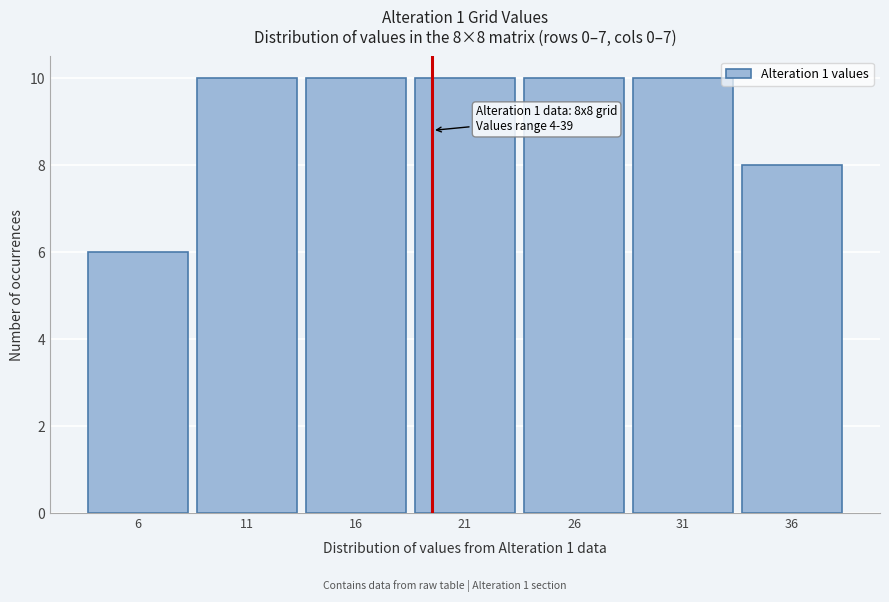

Reading right to left, extract all data points from this chart.

36=8	31=10	26=10	21=10	16=10	11=10	6=6